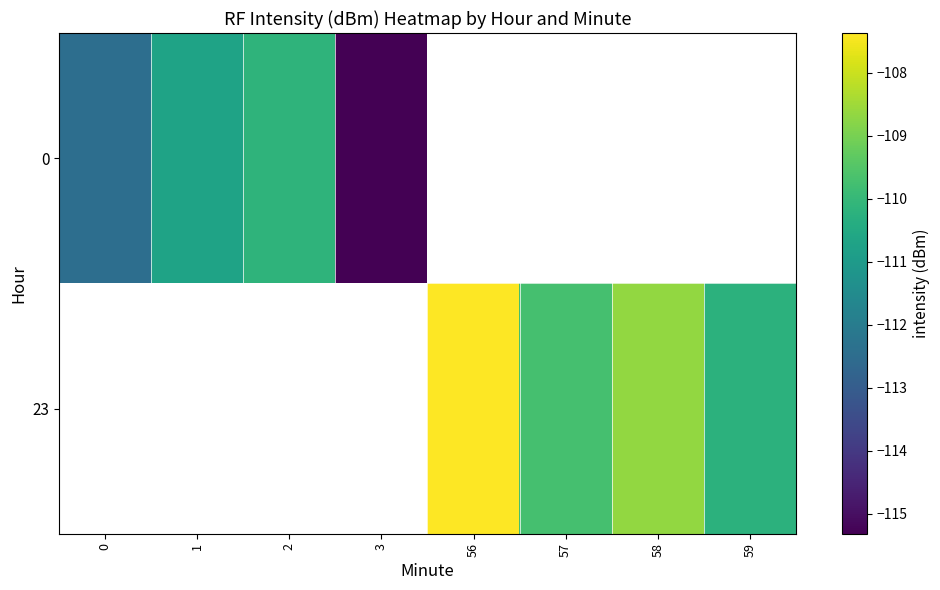

Between 2 and 3, which is larger?

2